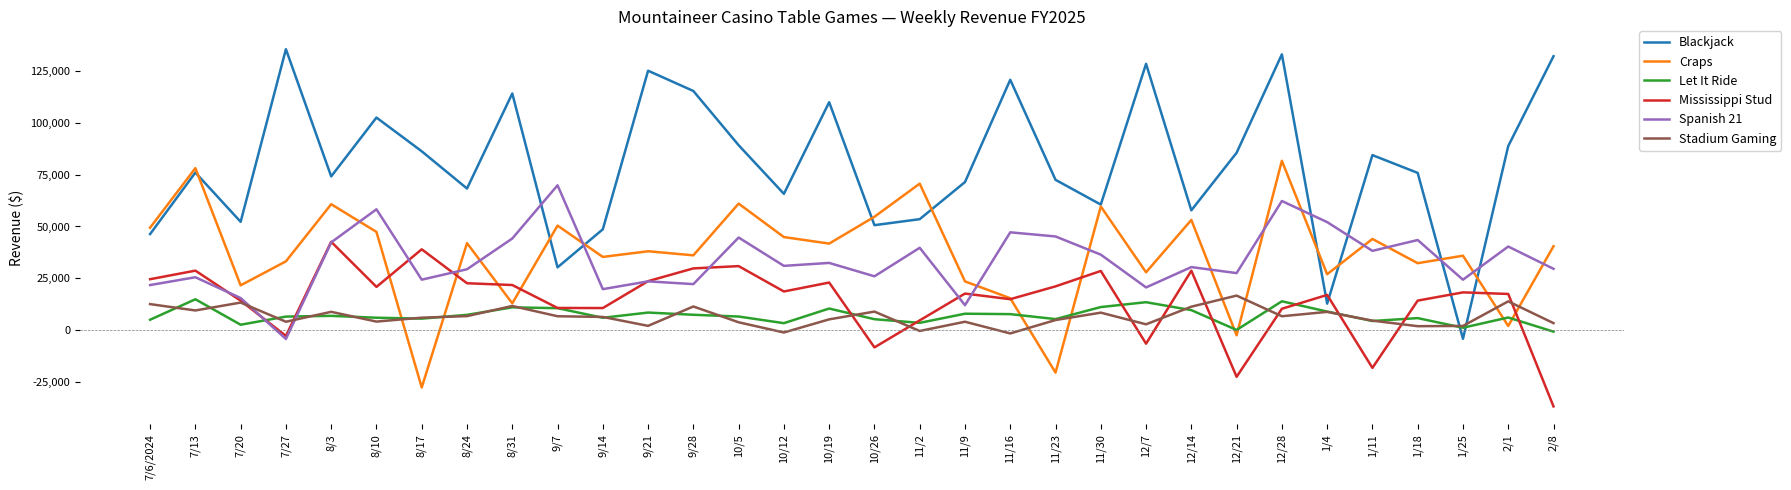

Which series ends up on top after the final intersection of Mississippi Stud and Craps?

Craps